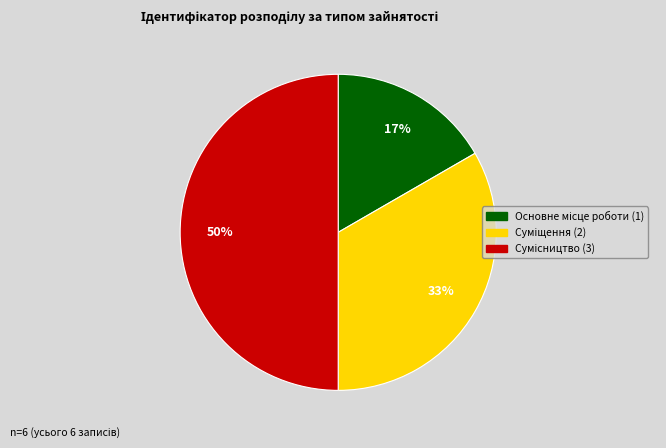

To the nearest percent, what is the average slice percentage?

33%